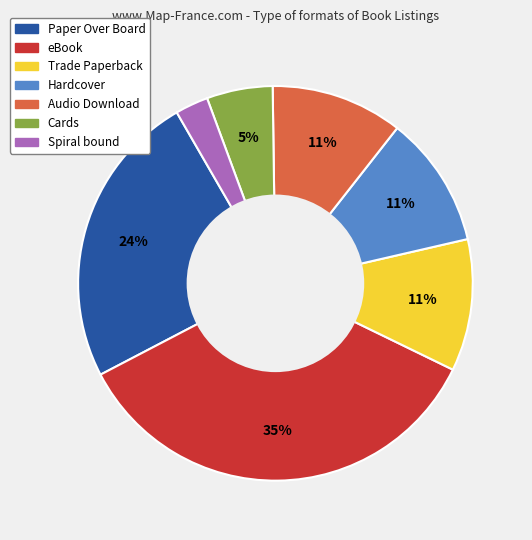

Between Cards and Audio Download, which is larger?

Audio Download